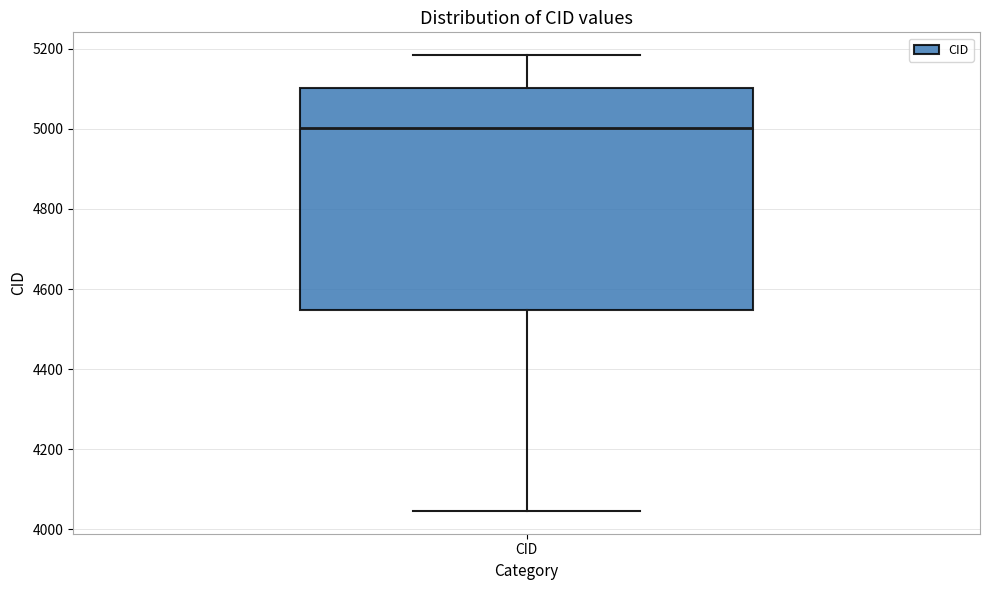

Transcribe this box plot: give where the median line is, the range the box spans, and where the two whiskers end, as read against the y-axis. The values are not printed on the chart, so give them approximately, as read against the axis.

median 5000, box 4540 to 5100, whiskers 4040 to 5180